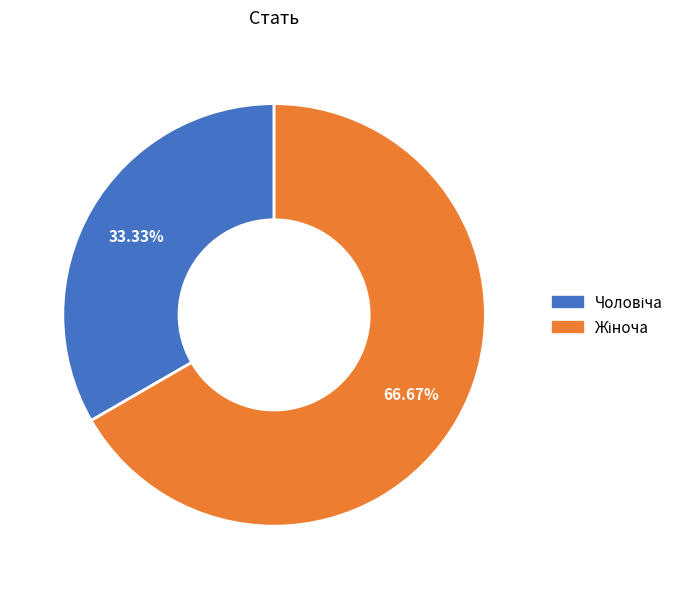

Count the number of slices in the pie.

2